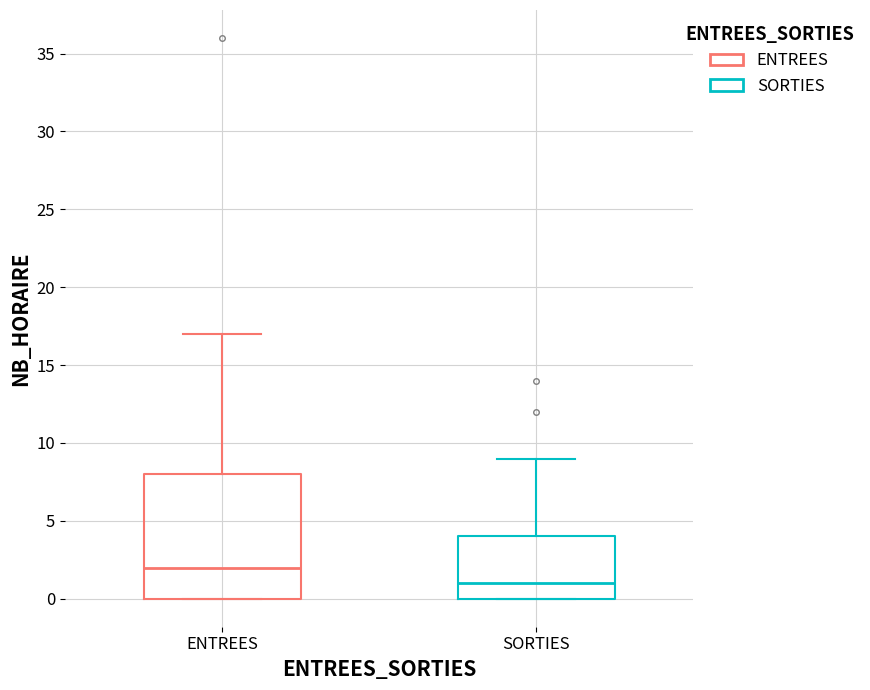

Comparing the boxes themselves (not the whiskers), which one is the tallest?

ENTREES